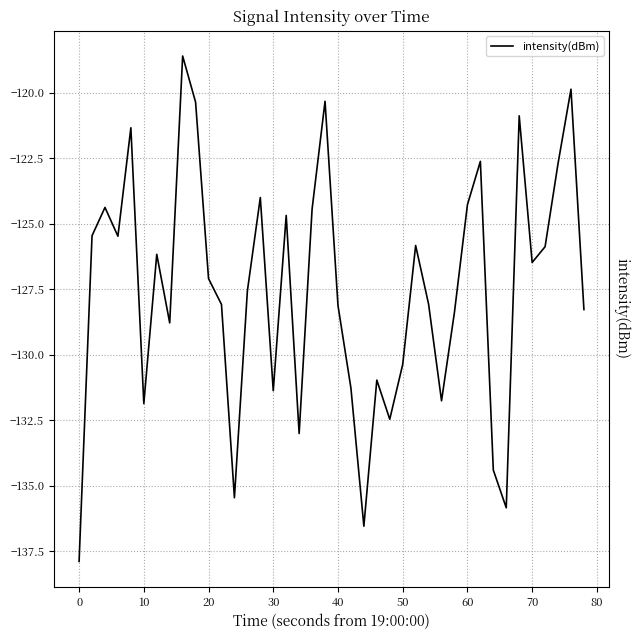

What is the smallest value displayed?

-137.9